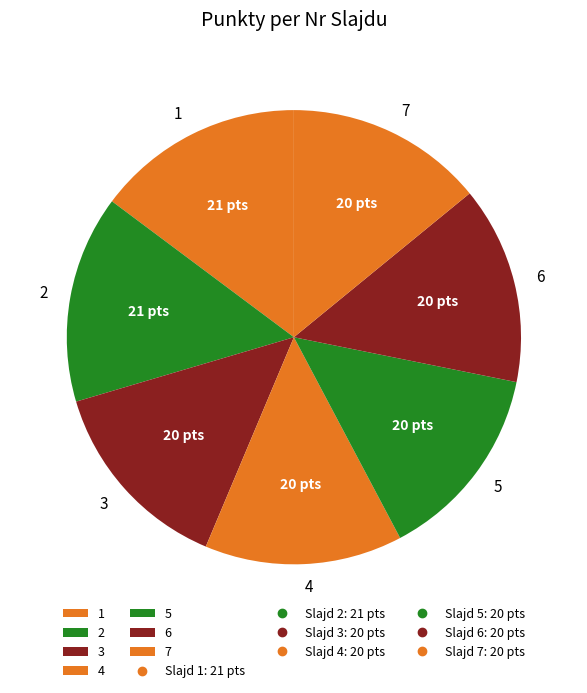

Is the sum of 3 and 1 greater than half?

No